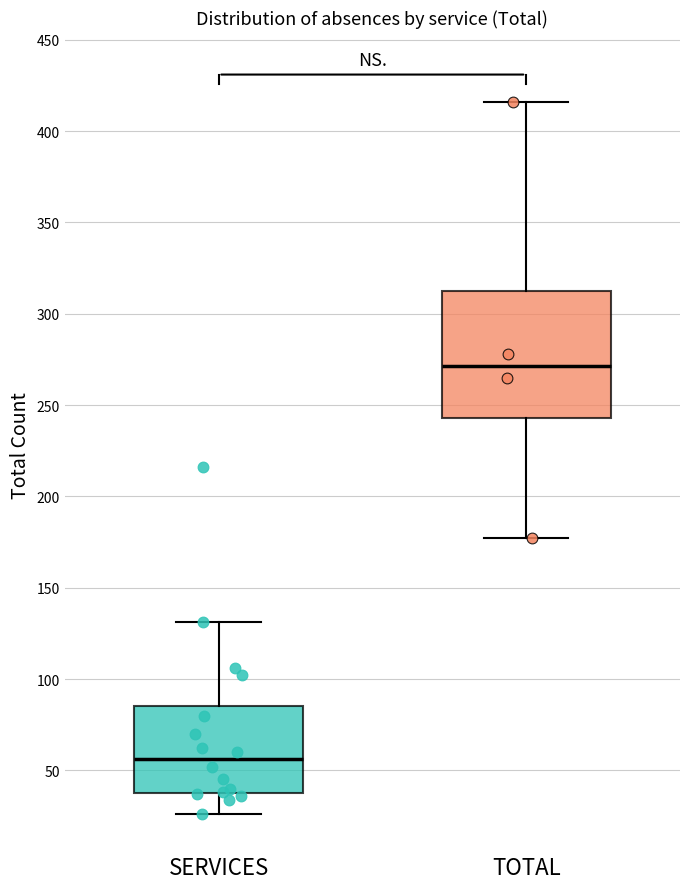

Reading left to right, read every box against the y-axis: the position of its median line, the range the box covers, and the ends of its whiskers. The values are not printed on the chart, so give them approximately, as read against the axis.

SERVICES: median 55, box 40 to 85, whiskers 25 to 130
TOTAL: median 270, box 245 to 315, whiskers 175 to 415